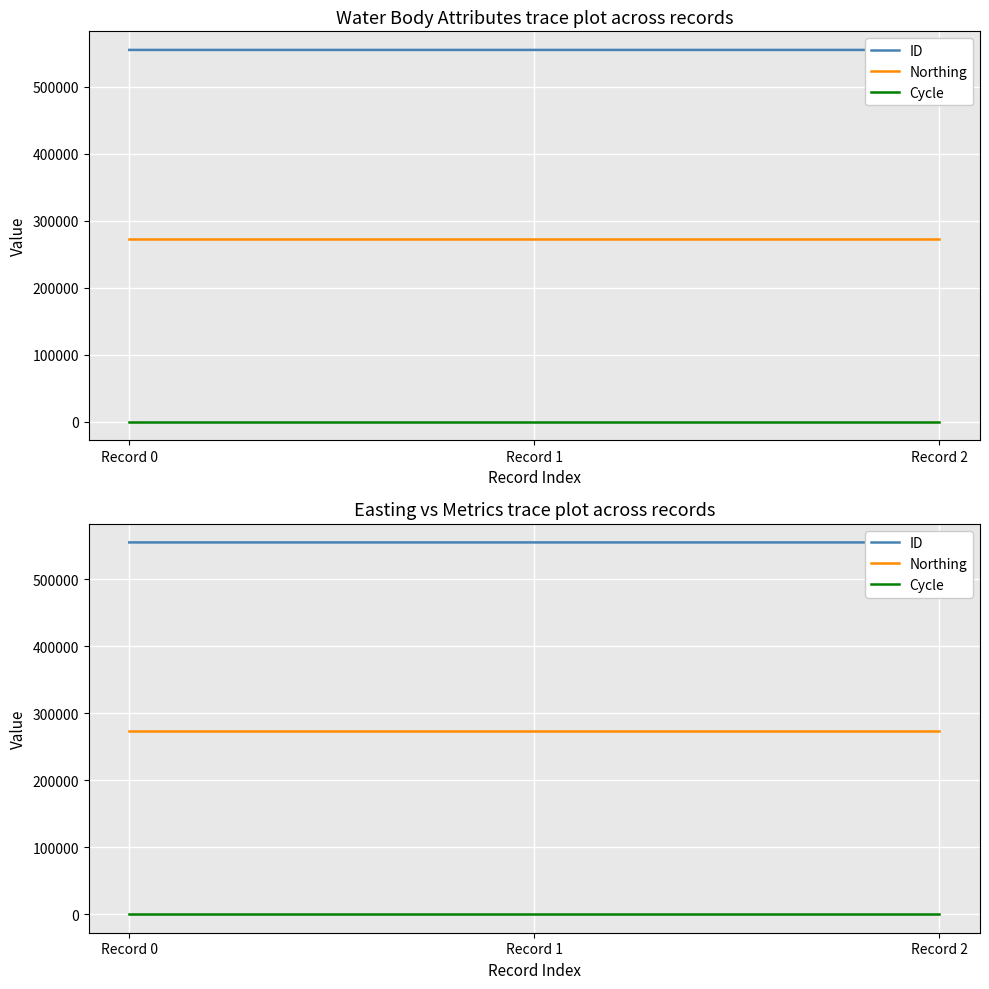

What is the value of the ID point at the 3rd from the left?

555334